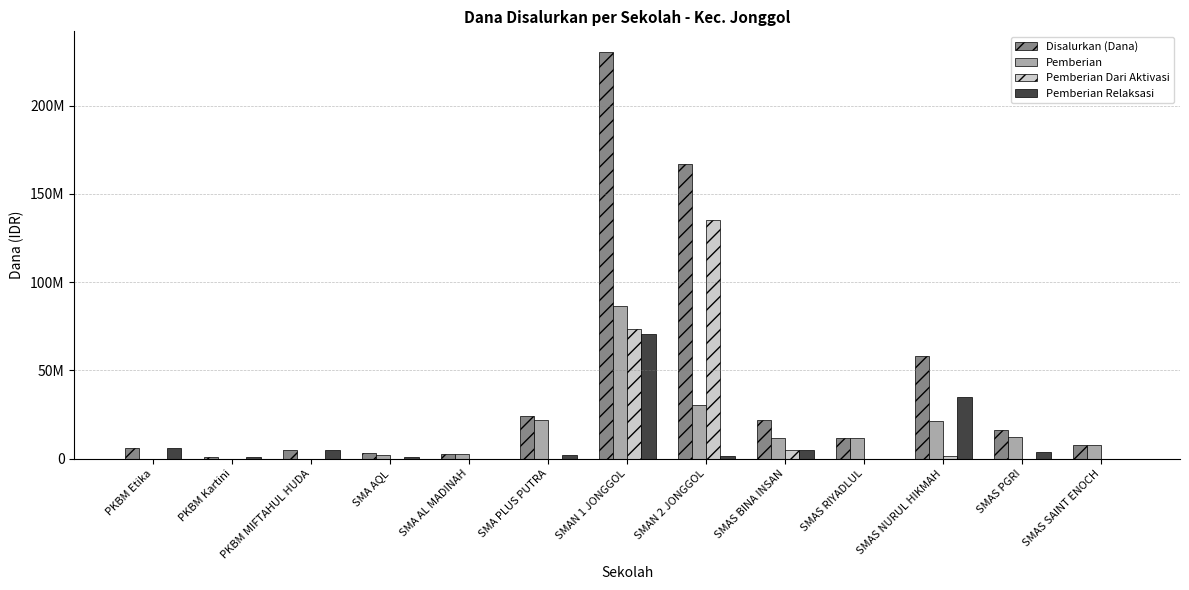

What are all the series names shown in the legend?

Disalurkan (Dana), Pemberian, Pemberian Dari Aktivasi, Pemberian Relaksasi